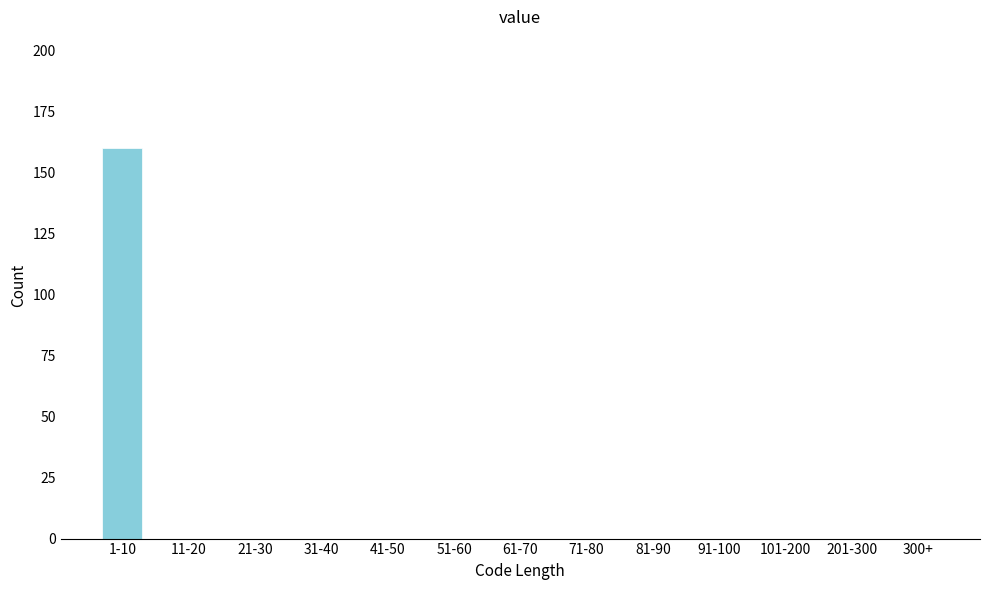

Reading left to right, list all the values displayed in this chart.

1-10=160	11-20=0	21-30=0	31-40=0	41-50=0	51-60=0	61-70=0	71-80=0	81-90=0	91-100=0	101-200=0	201-300=0	300+=0